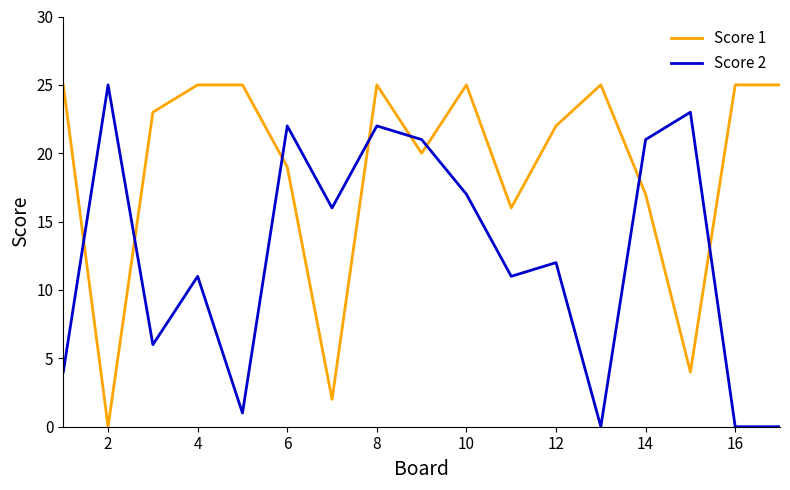

Reading left to right, extract all data points from this chart.

Score 1: 25	0	23	25	25	19	2	25	20	25	16	22	25	17	4	25	25
Score 2: 4	25	6	11	1	22	16	22	21	17	11	12	0	21	23	0	0